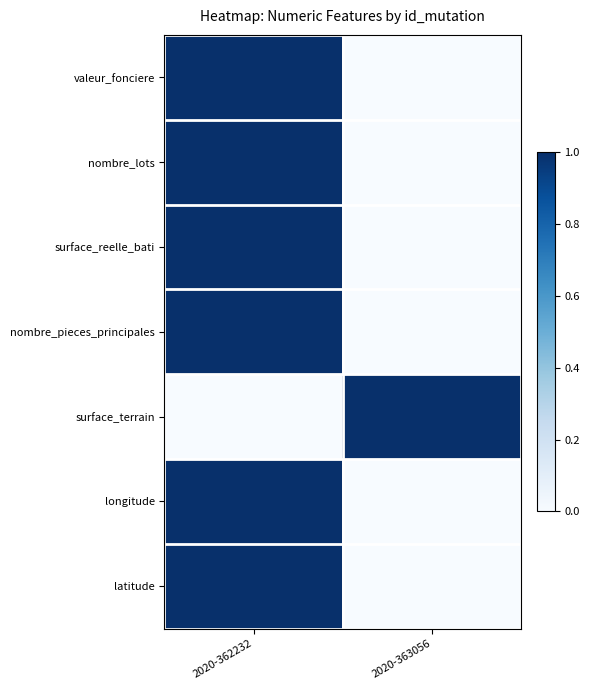

Between 2020-362232 and 2020-363056, which is larger?

2020-362232